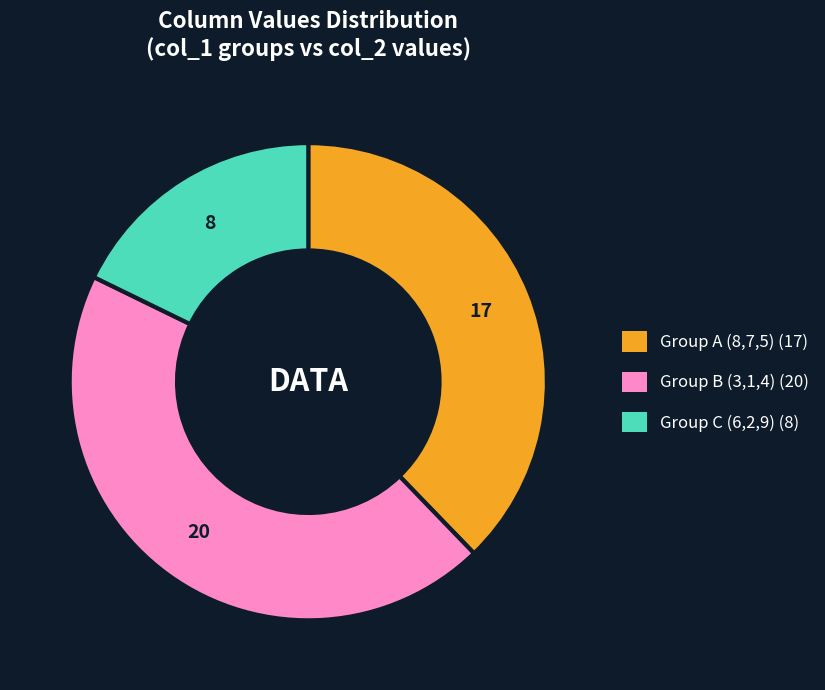

Does any single category account for the majority?

No